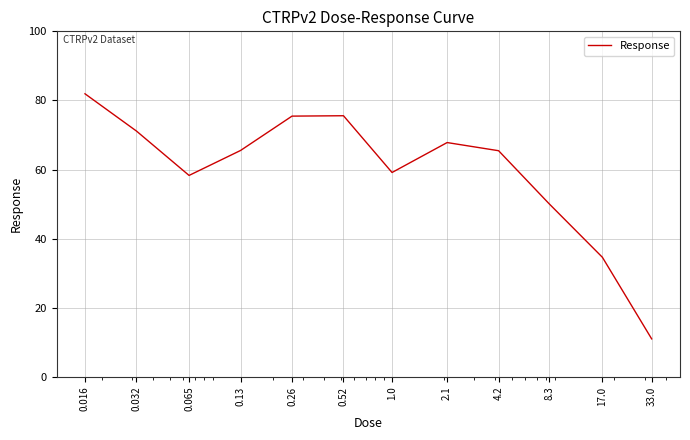

What is the minimum value shown in the chart?

11.0